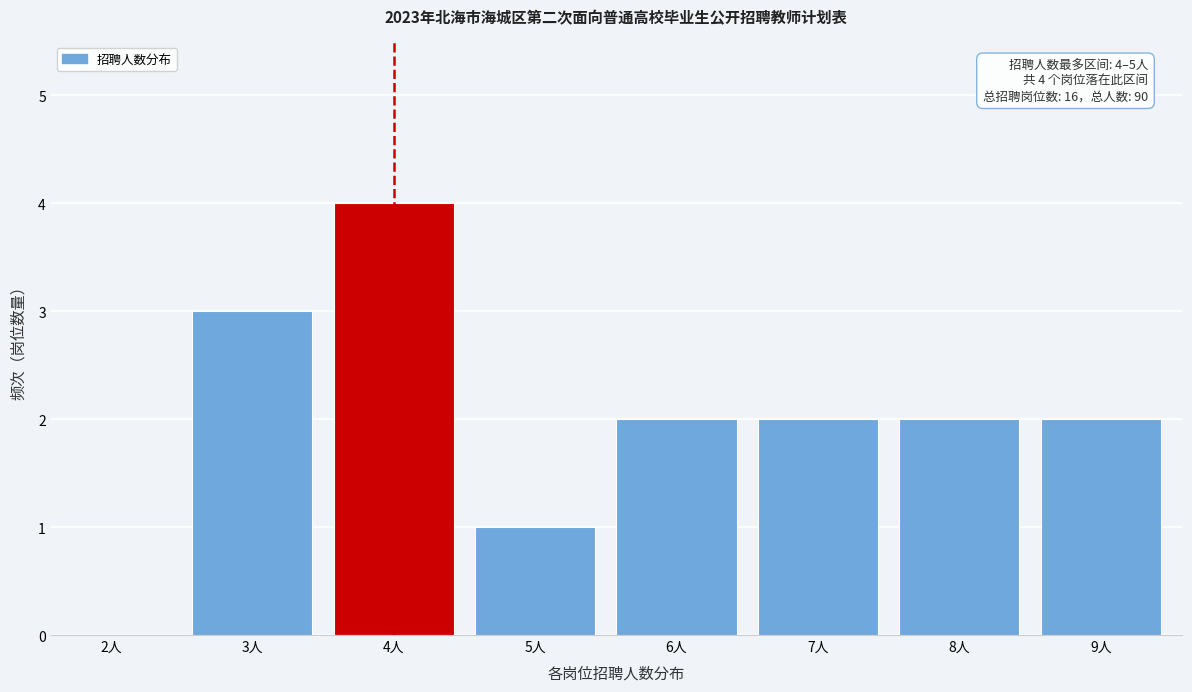

Reading left to right, transcribe all the data shown in this chart.

2人=0	3人=3	4人=4	5人=1	6人=2	7人=2	8人=2	9人=2